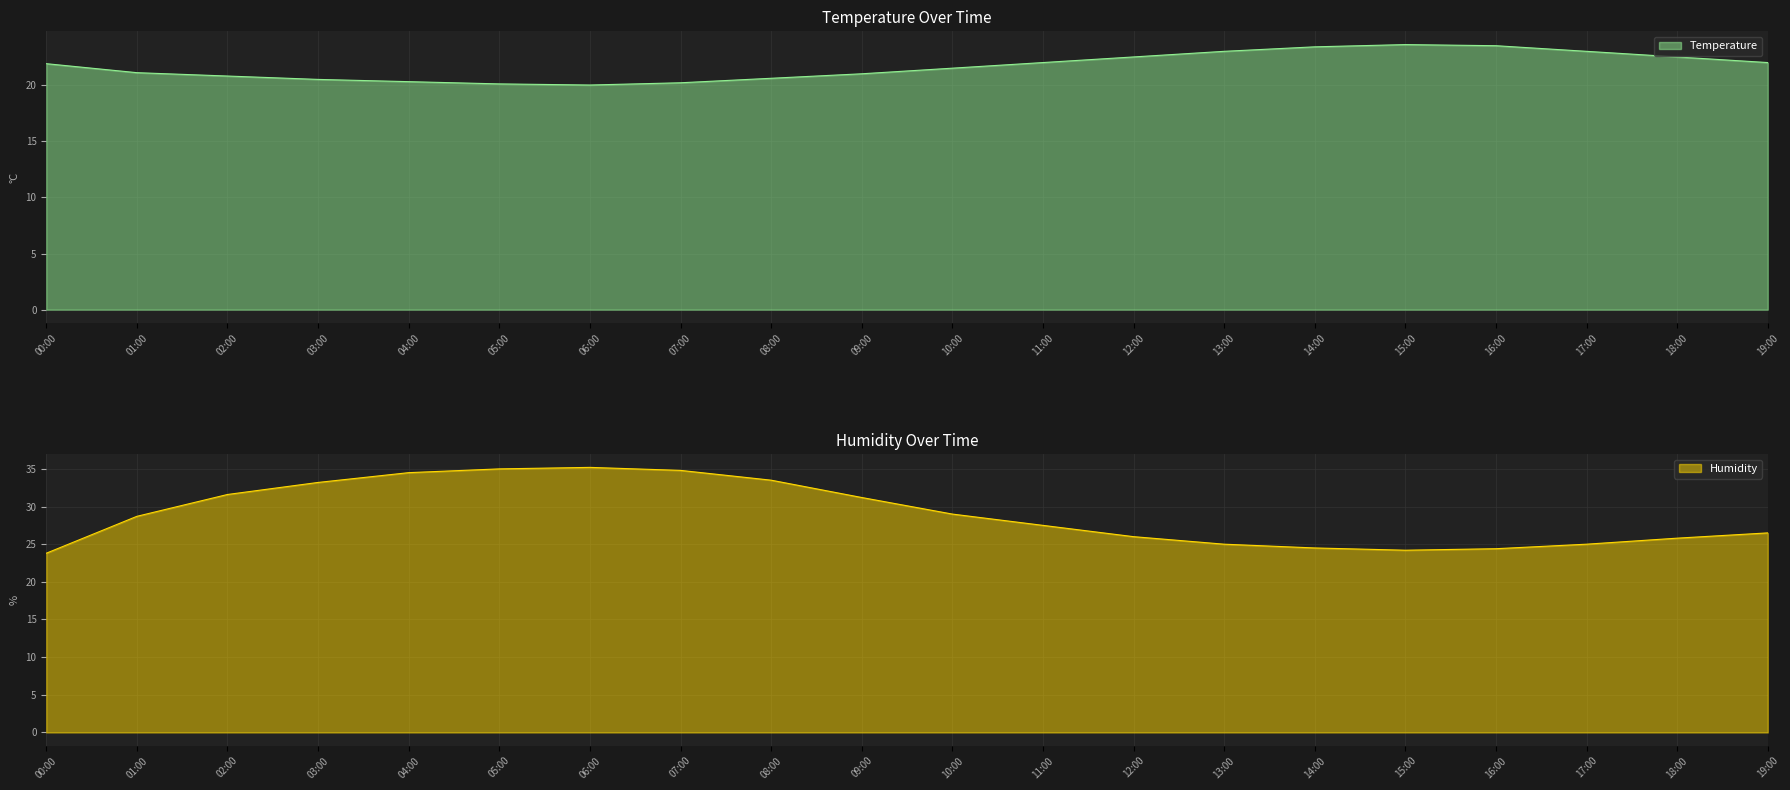

True or false: humidity has more than 1 interior local peaks.

False